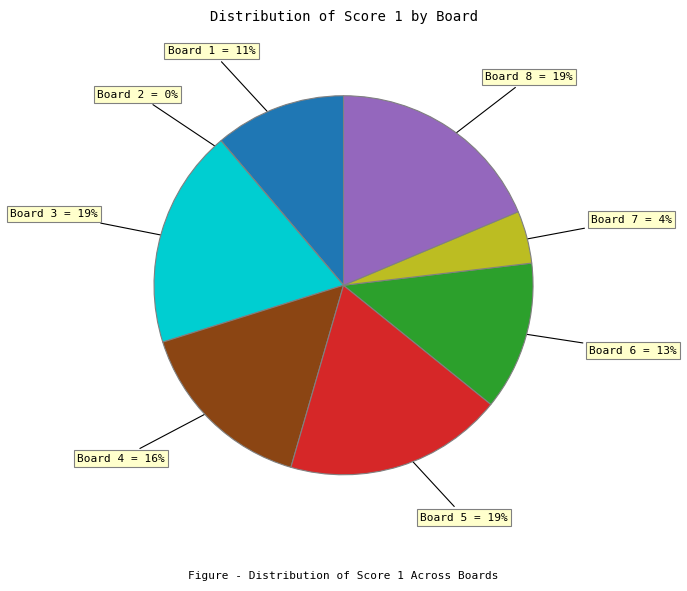

To the nearest percent, what is the difference between the Board 2 and Board 1 slice percentages?

11%